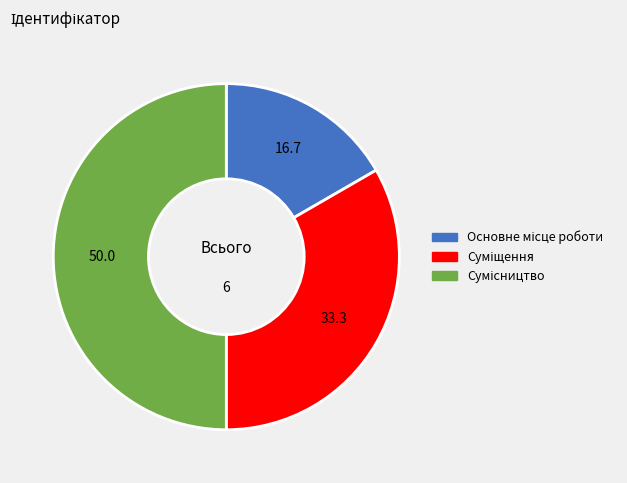

What is the ratio of the value at Основне місце роботи to the value at Суміщення?

0.5